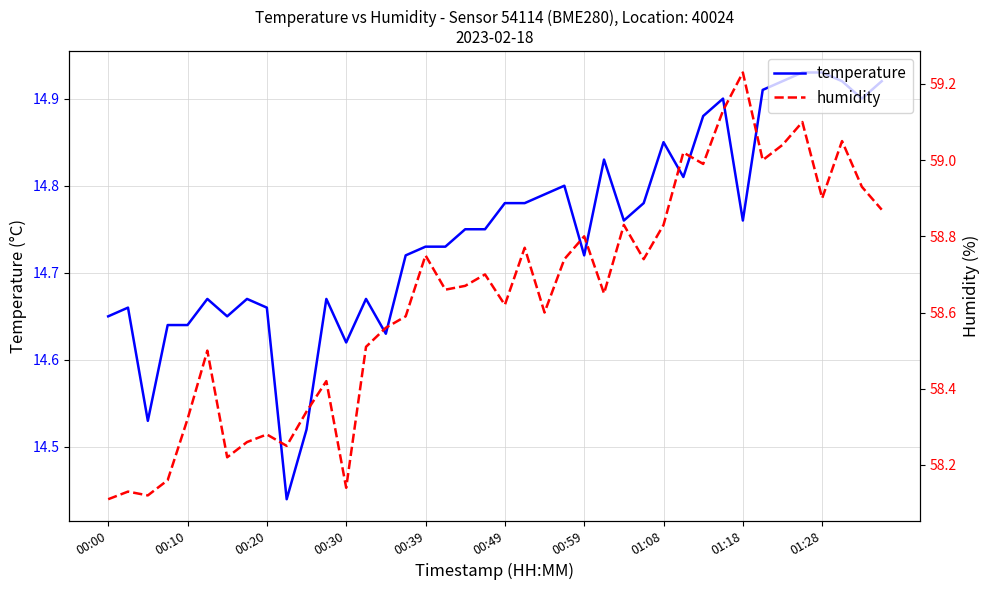

List the series in order of their peak value, lowest first.

temperature, humidity